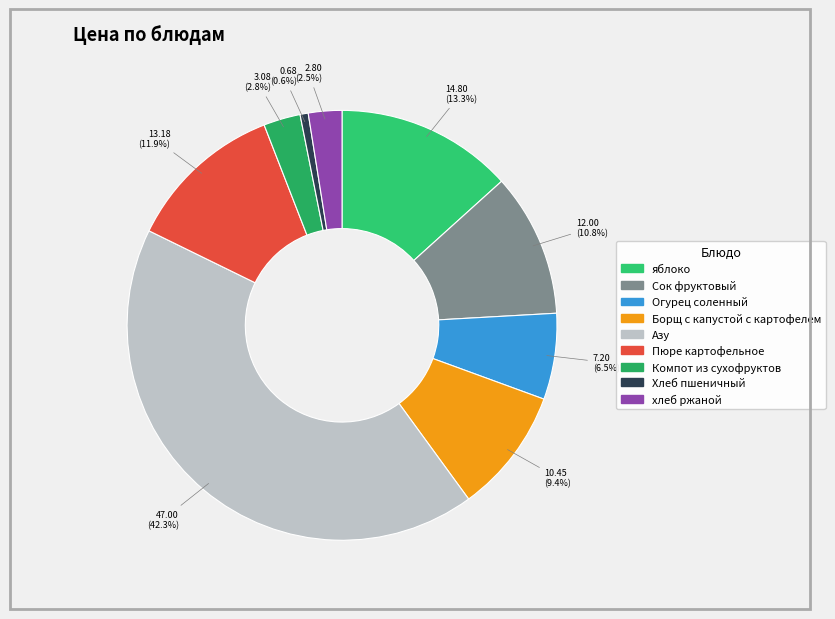

What is the total percentage of Огурец соленный and хлеб ржаной?

9.0%